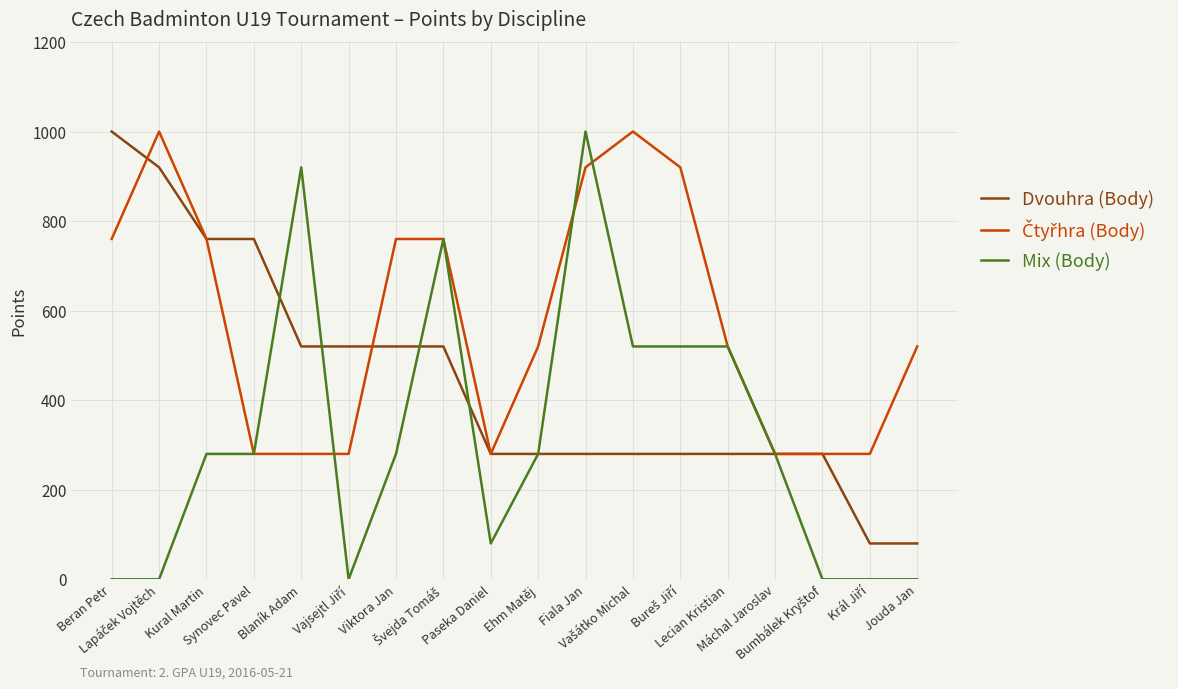

What is the maximum value shown in the chart?

1000